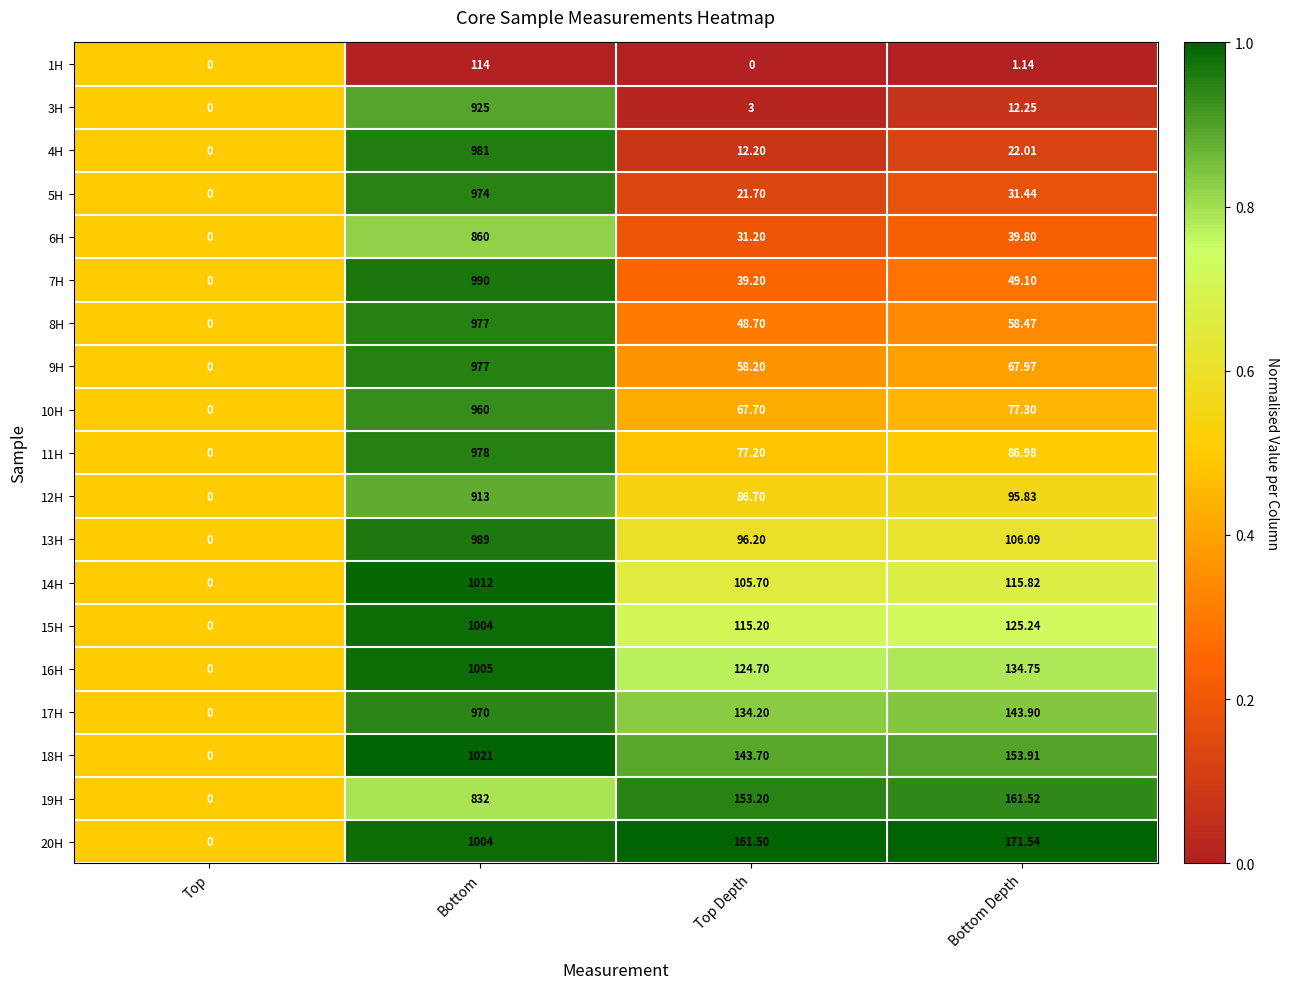

Where is 17H nearest to the value 485?

Bottom Depth